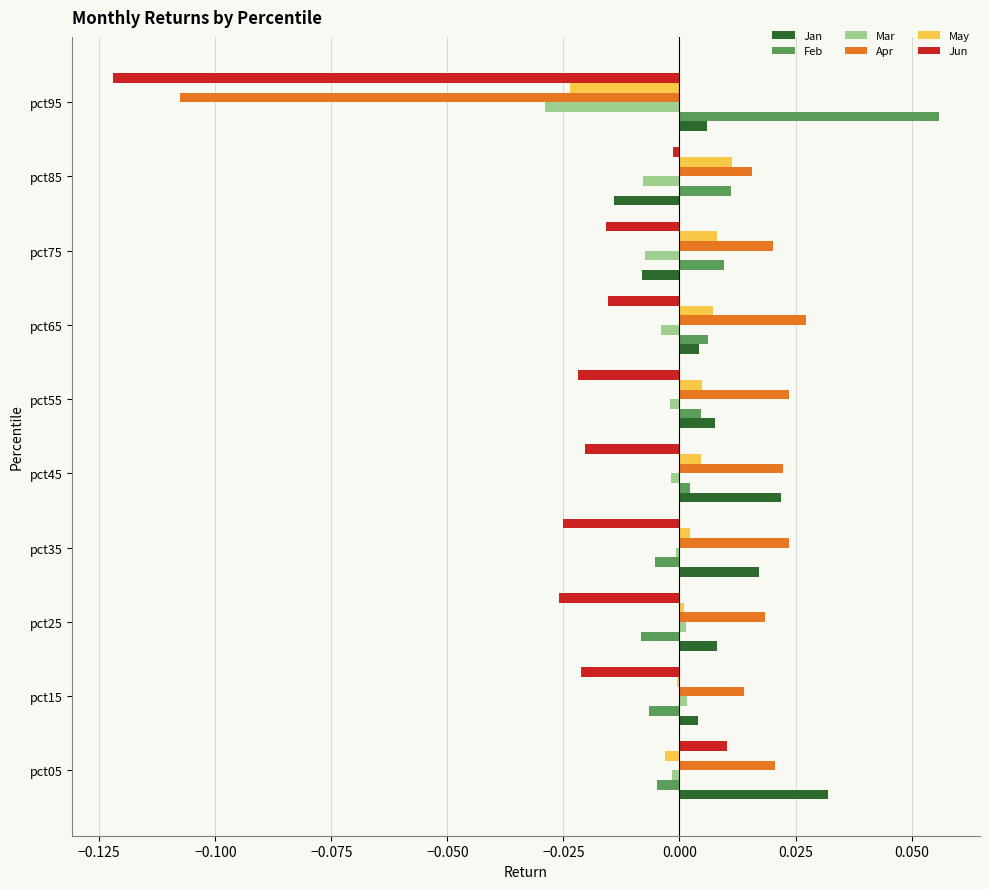

How many distinct data groups are displayed?

6